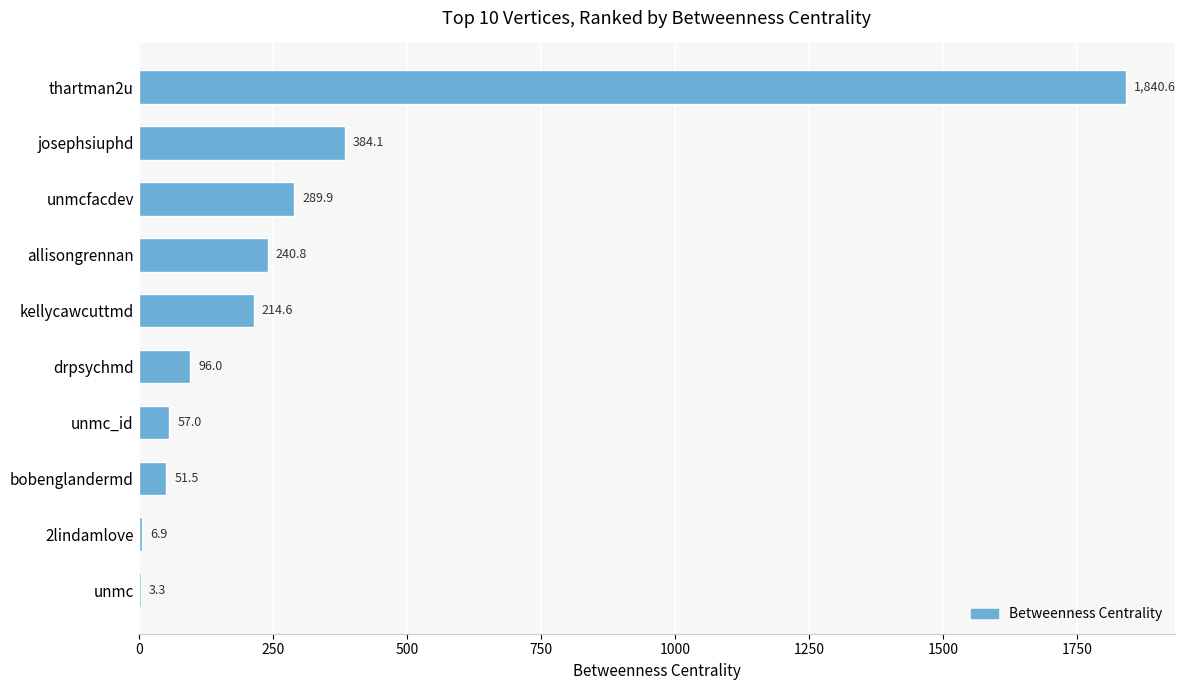

The value at 2lindamlove is 6.9. True or false?

True